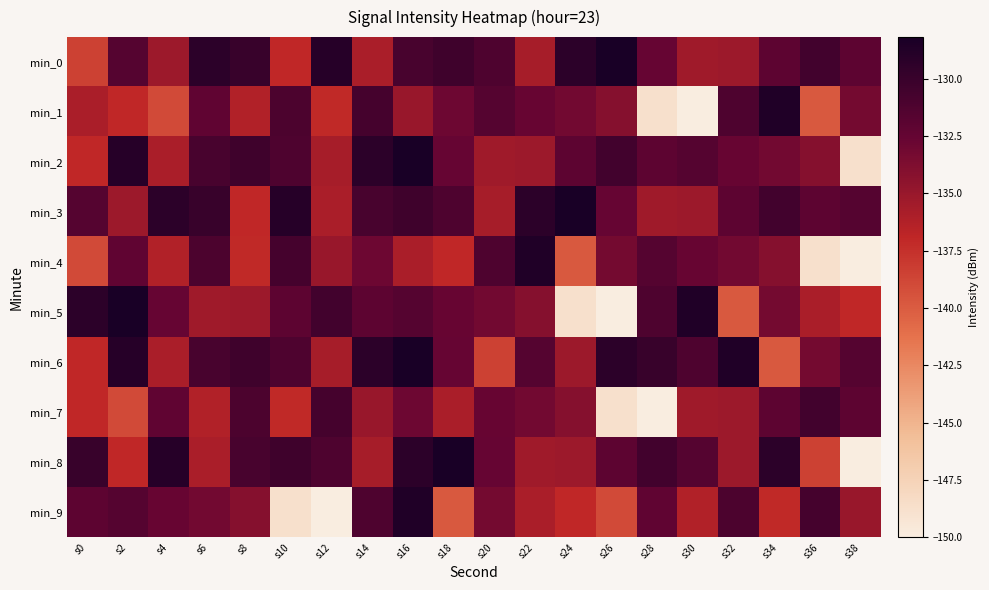

What is the difference between the highest and lowest values at s28?

20.0